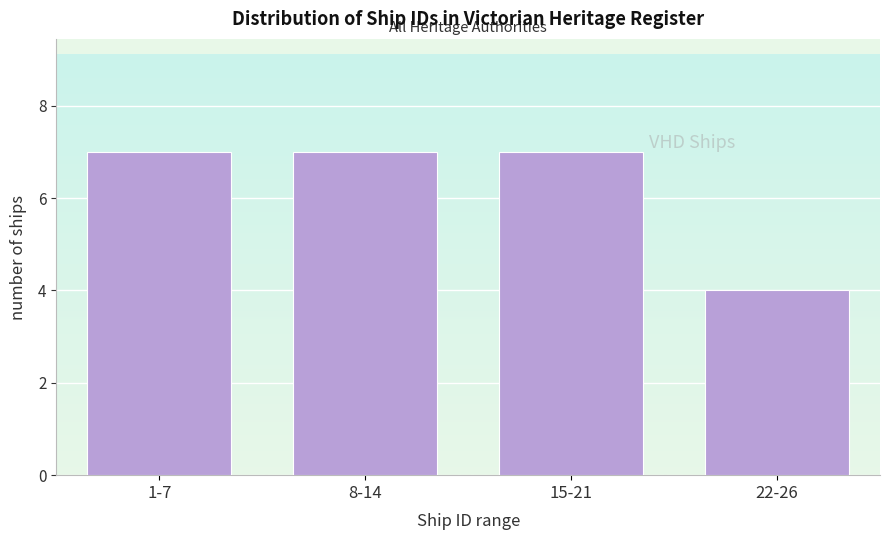

Reading left to right, what are all the values shown in this chart?

7	7	7	4